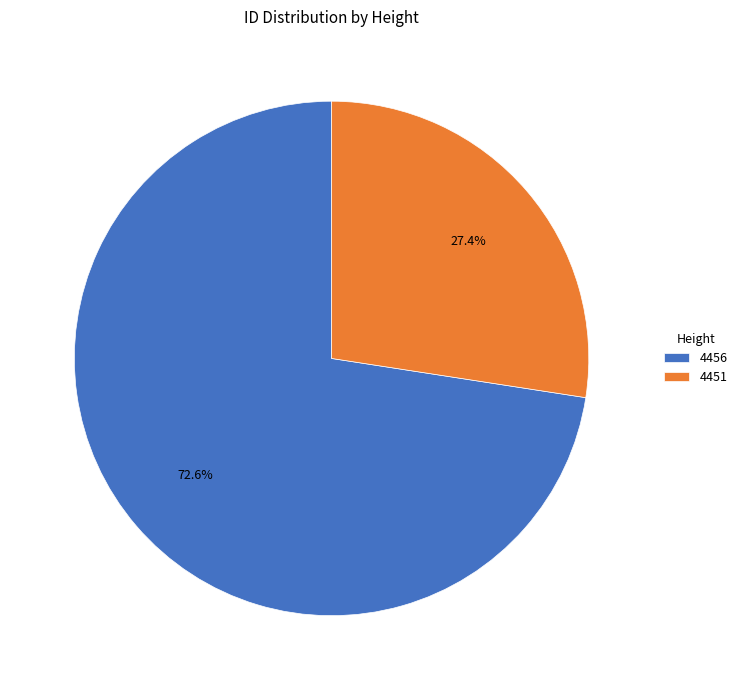

Approximately how many times larger is the value at 4451 compared to 4456?

0.4